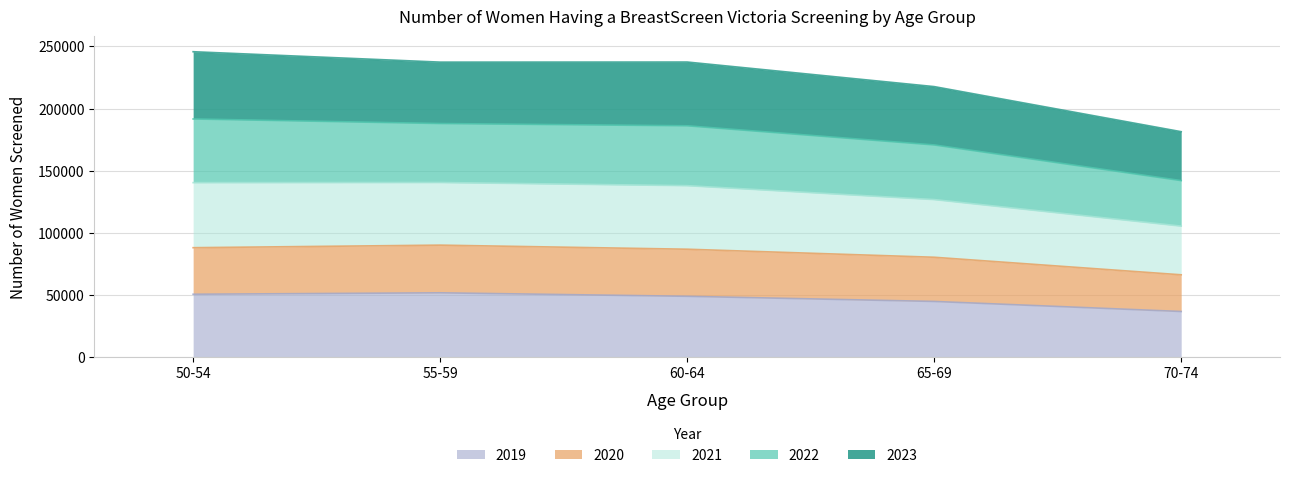

The 2021 series shows 105481 at 70-74. True or false?

True